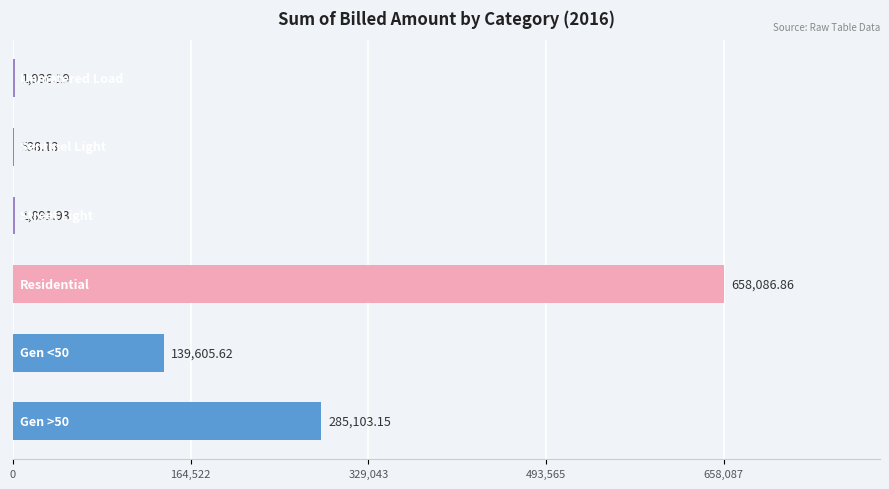

What is the sum of all values?

1087161.9